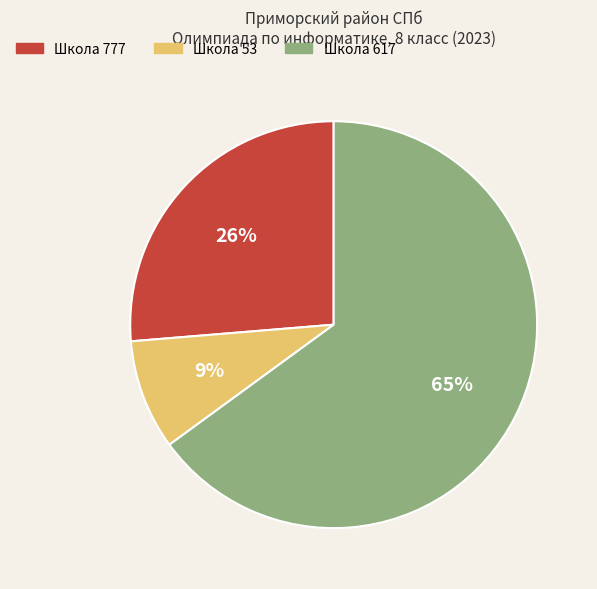

Do Школа 617 and Школа 53 together represent more than half of the pie?

Yes